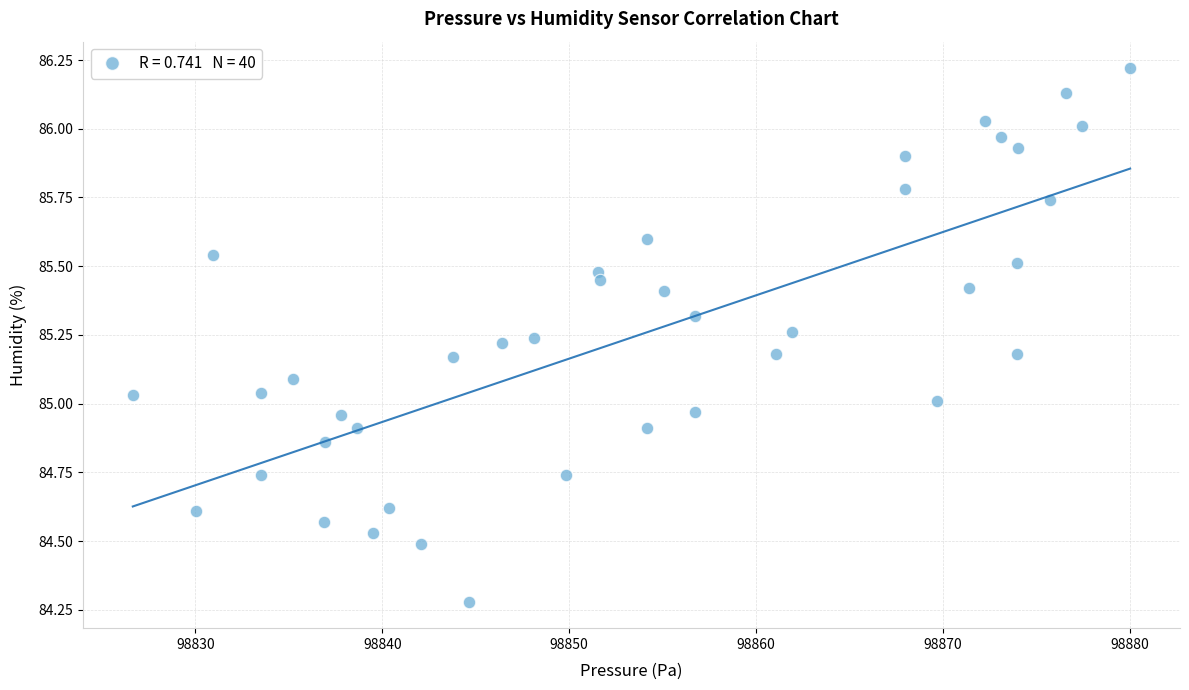

What is the range of Y values (max minus min)?

1.9